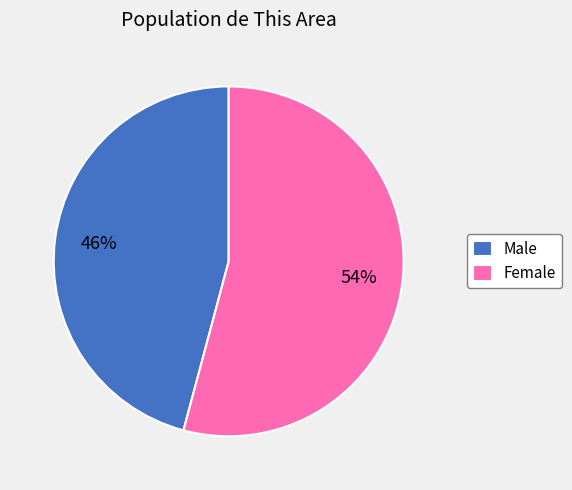

Which has a higher value, Female or Male?

Female